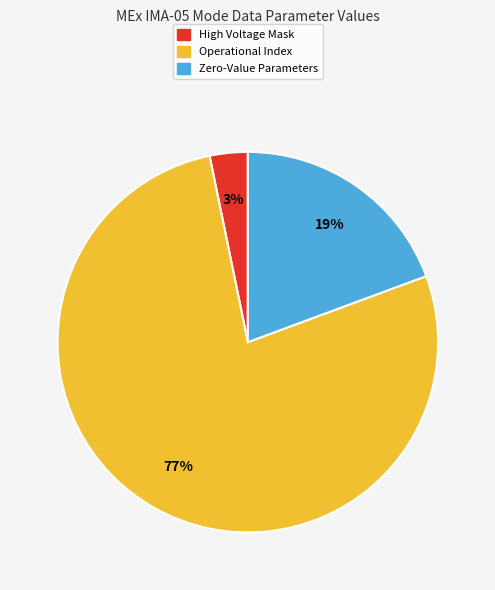

How many slices are in this pie chart?

3